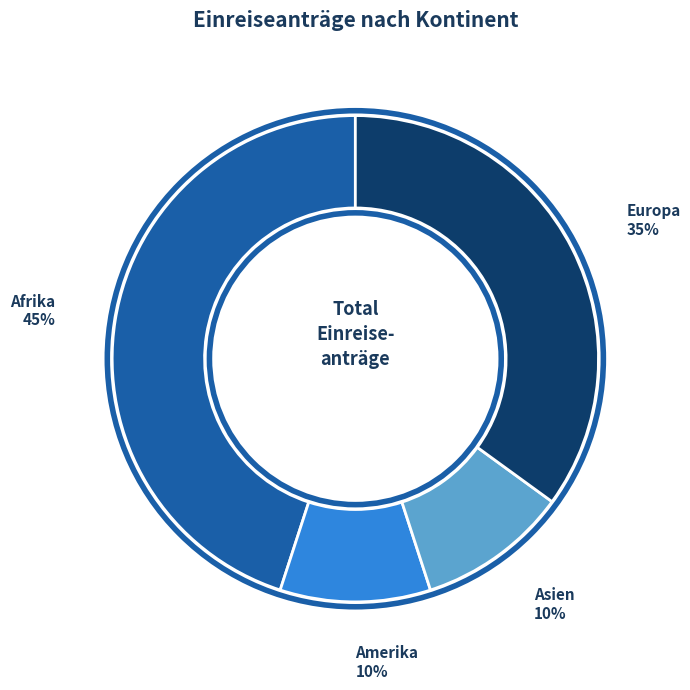

Approximately how many times larger is the value at Asien compared to Amerika?

1.0